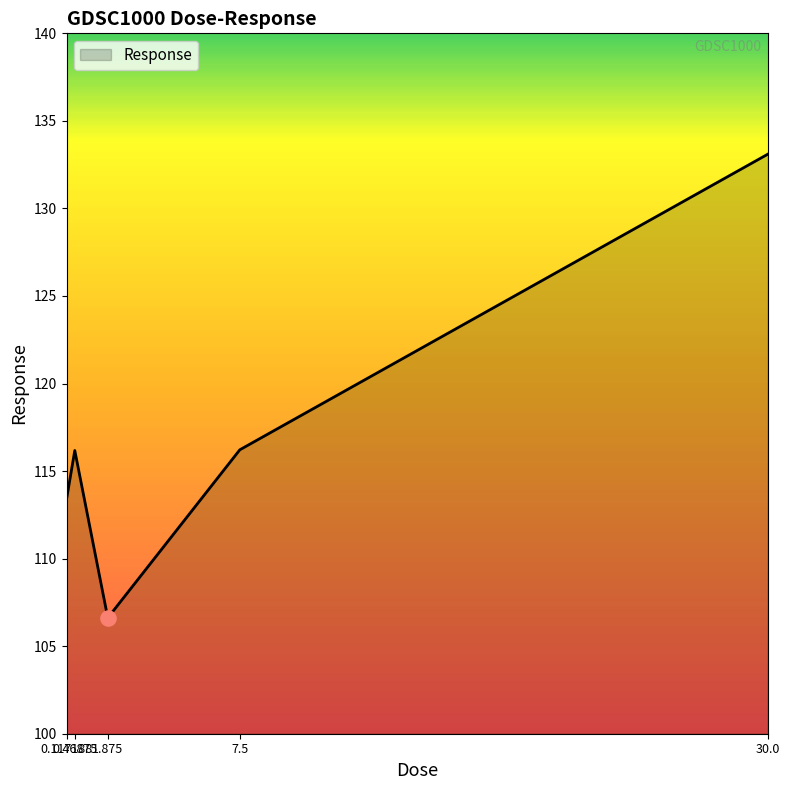

What is the change in value from 0.46875 to 1.875?

-9.6